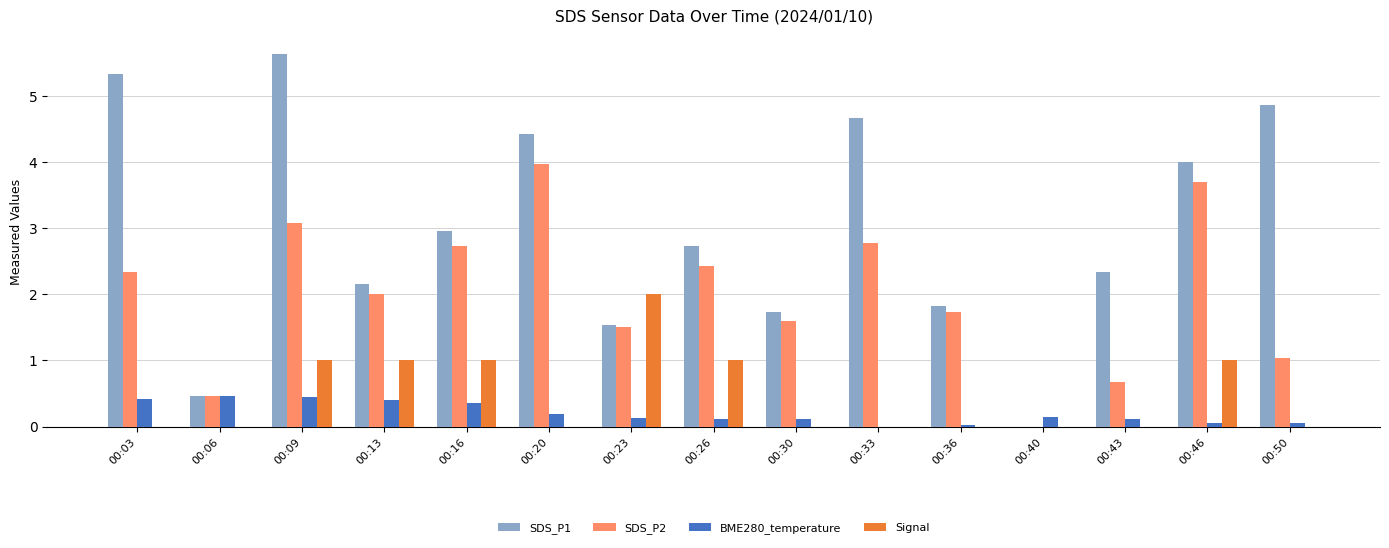

Is it true that BME280_temperature equals 0.1 at 00:30?

True